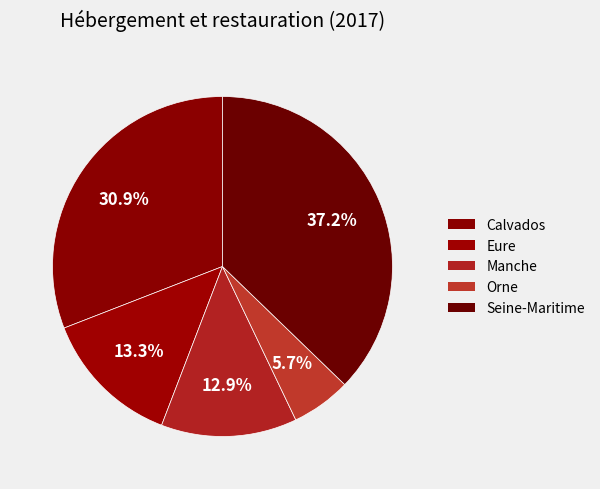

Count the number of slices in the pie.

5